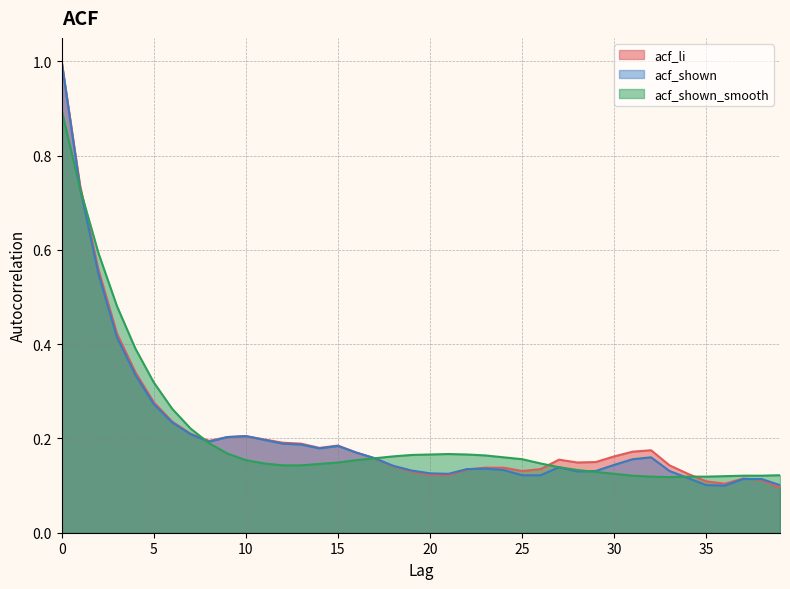

At which category does acf_shown_smooth reach its first local valley?

33